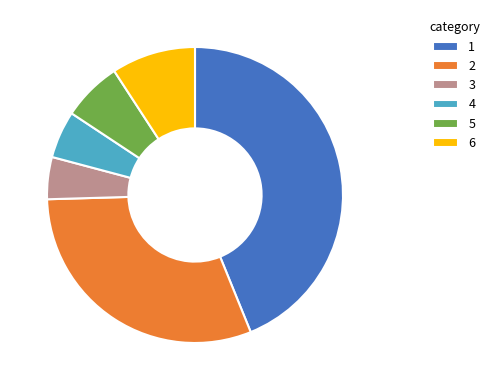

Is it true that 1 is 44% of the pie?

True